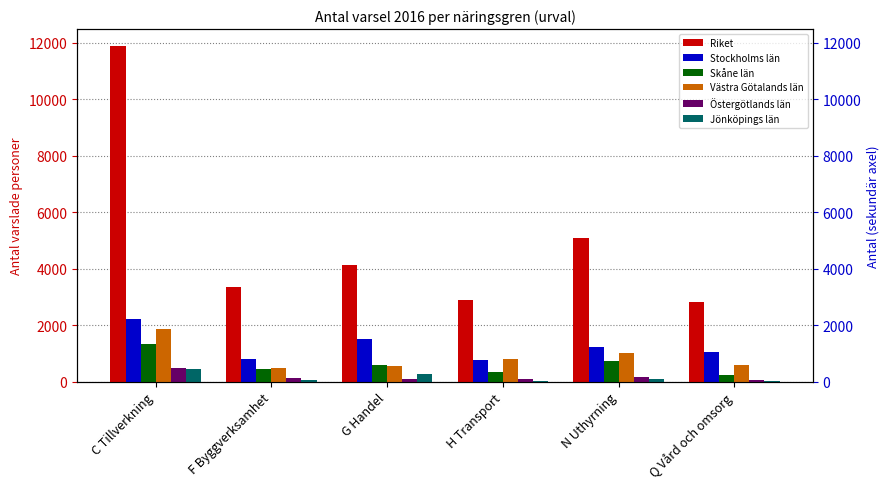

The Stockholms län series shows 1055 at Q Vård och omsorg. True or false?

True